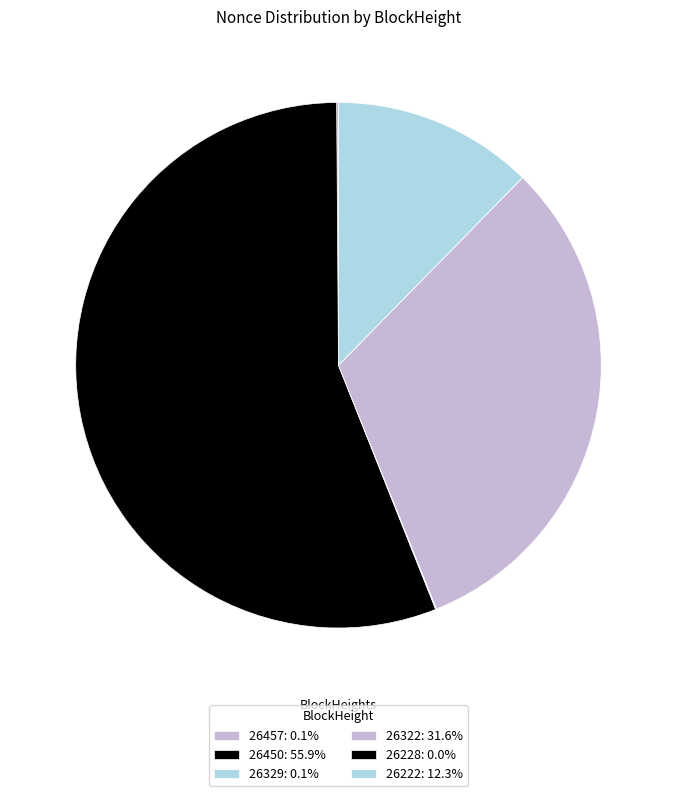

Do 26329 and 26457 together represent more than half of the pie?

No